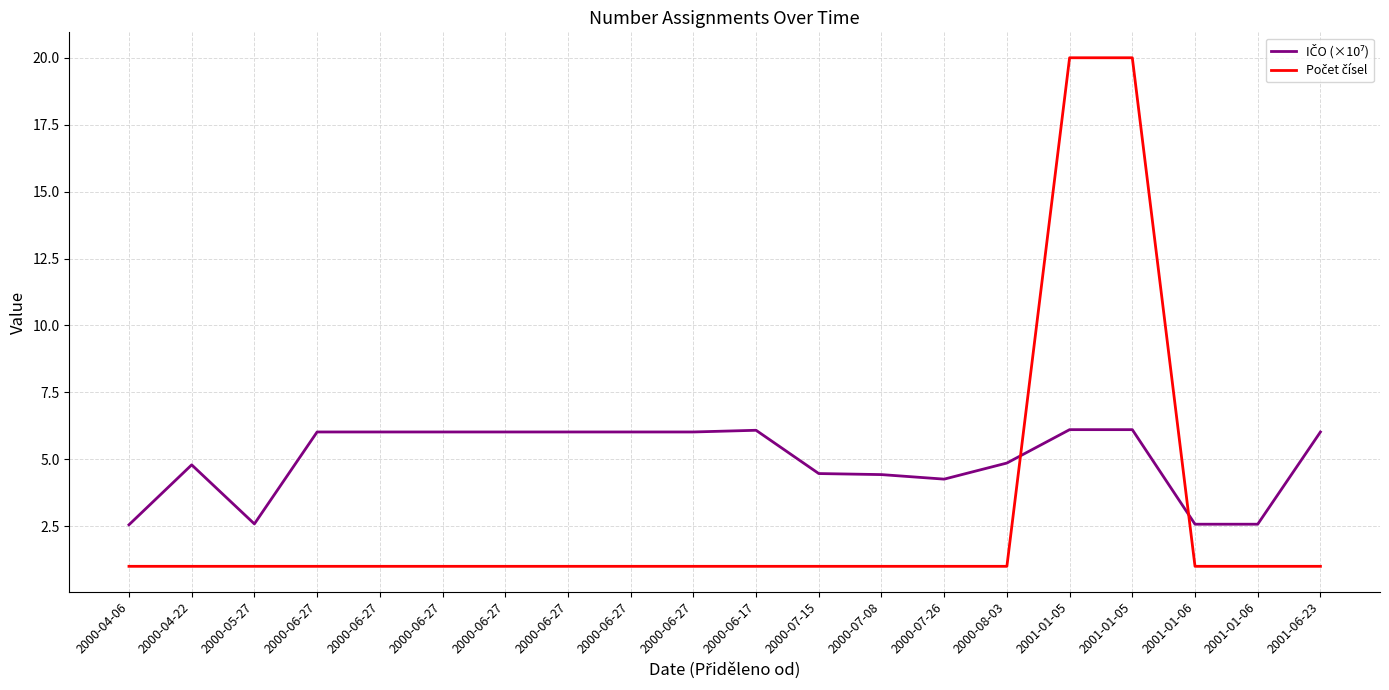

Does the chart display data point markers on the line(s)?

No